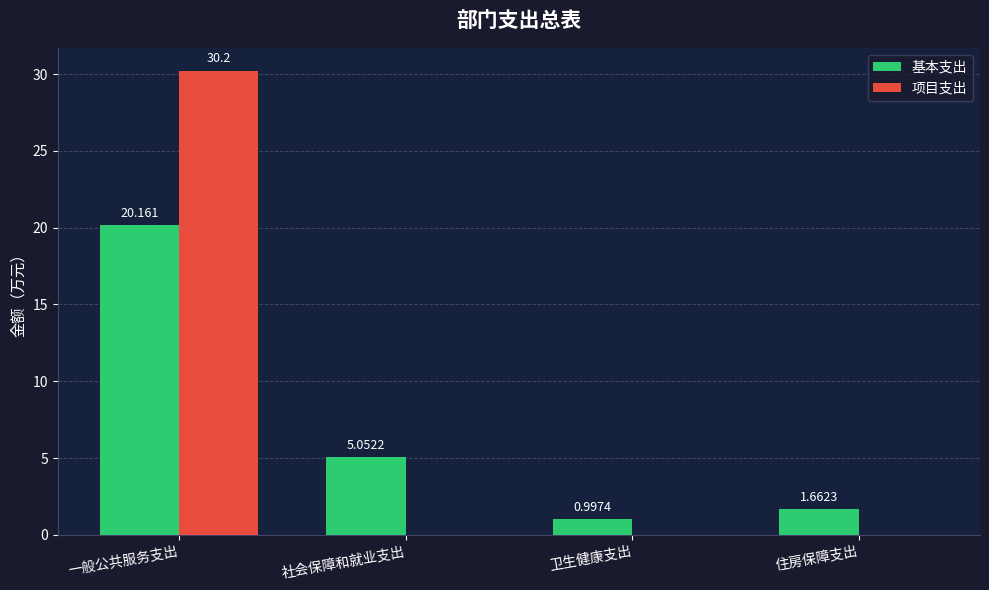

At which category does the chart reach its peak across all series?

一般公共服务支出